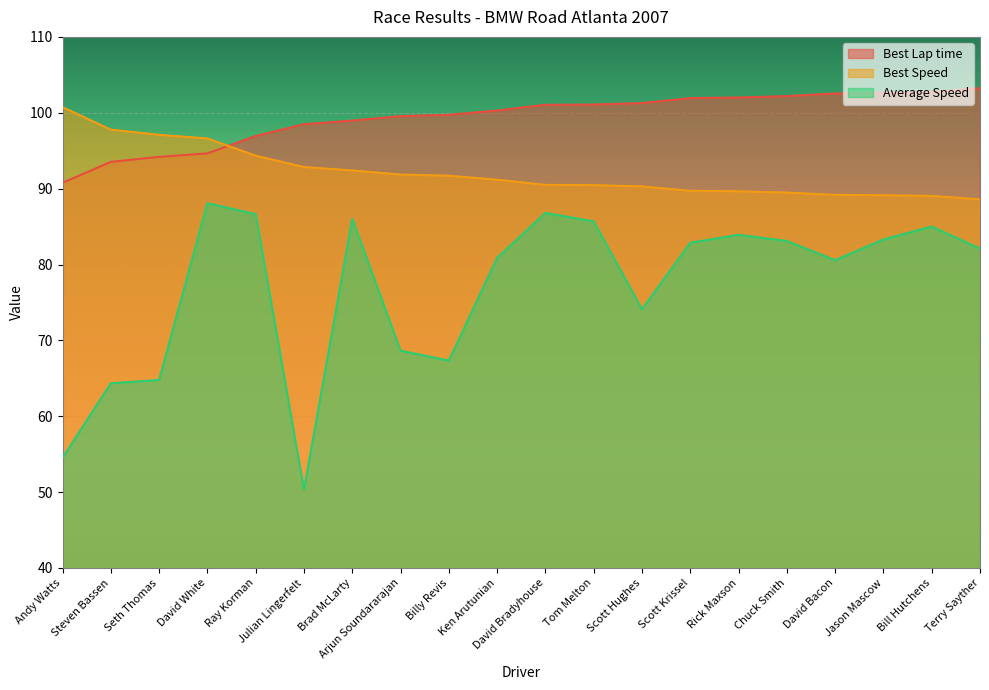

Which series has the largest total across all categories?

Best Lap time